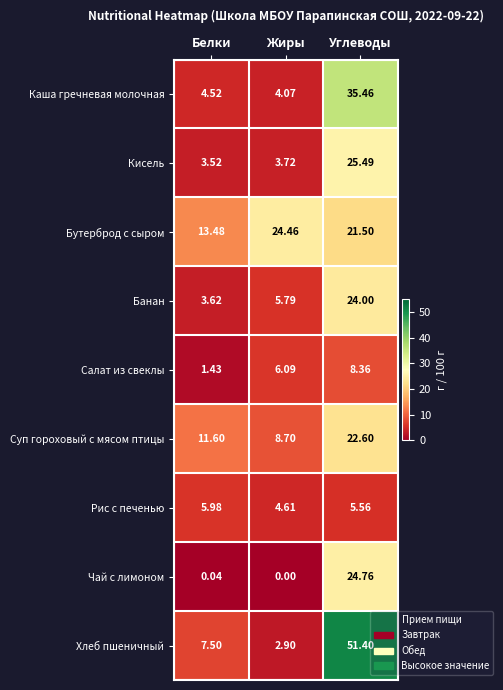

Which series has the largest total across all categories?

Хлеб пшеничный